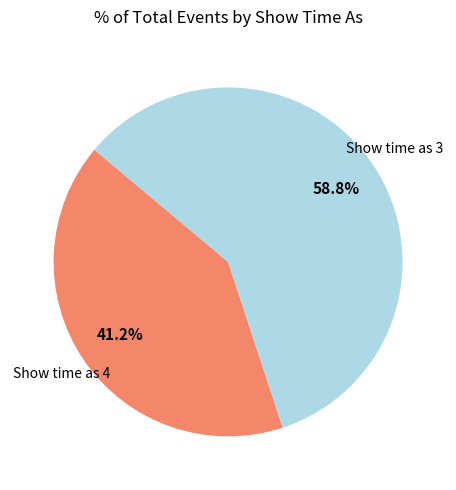

Is there a majority slice in this chart?

Yes